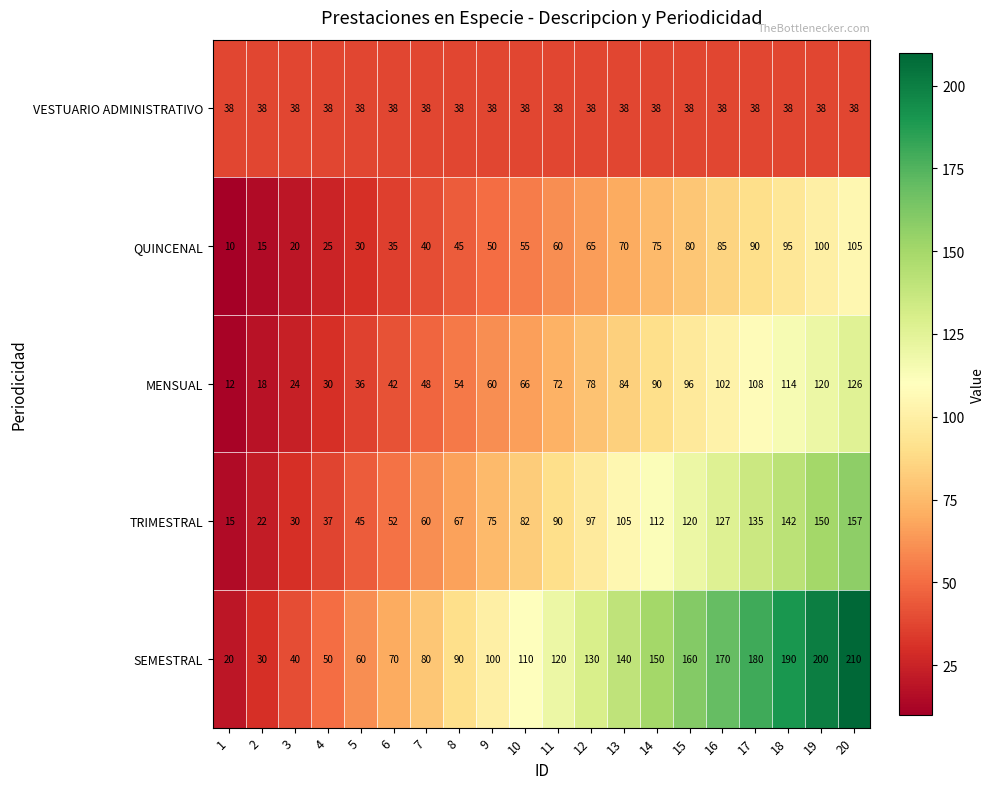

List the series in order of their peak value, highest first.

SEMESTRAL, TRIMESTRAL, MENSUAL, QUINCENAL, VESTUARIO ADMINISTRATIVO